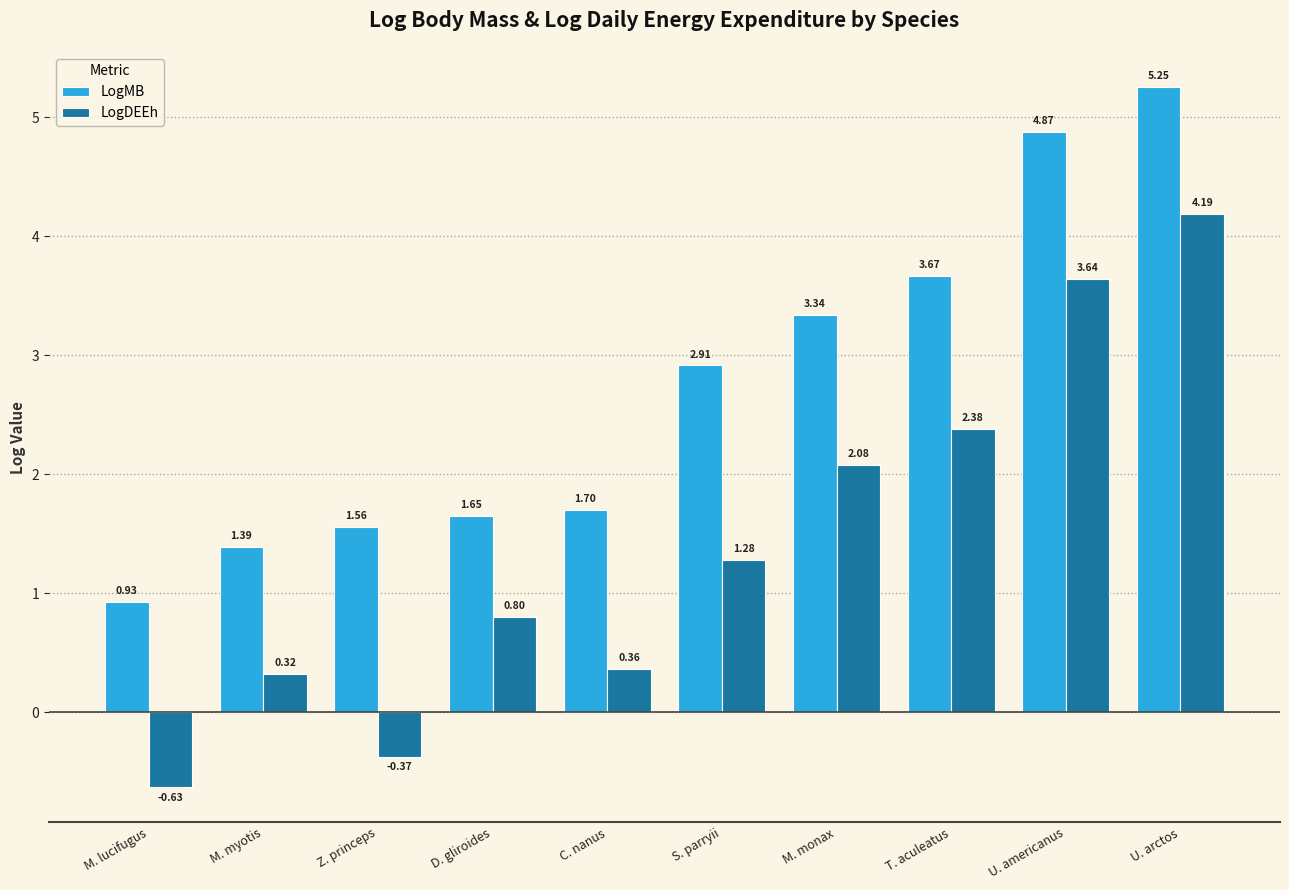

True or false: LogDEEh has a value of 0.1 at C. nanus.

False